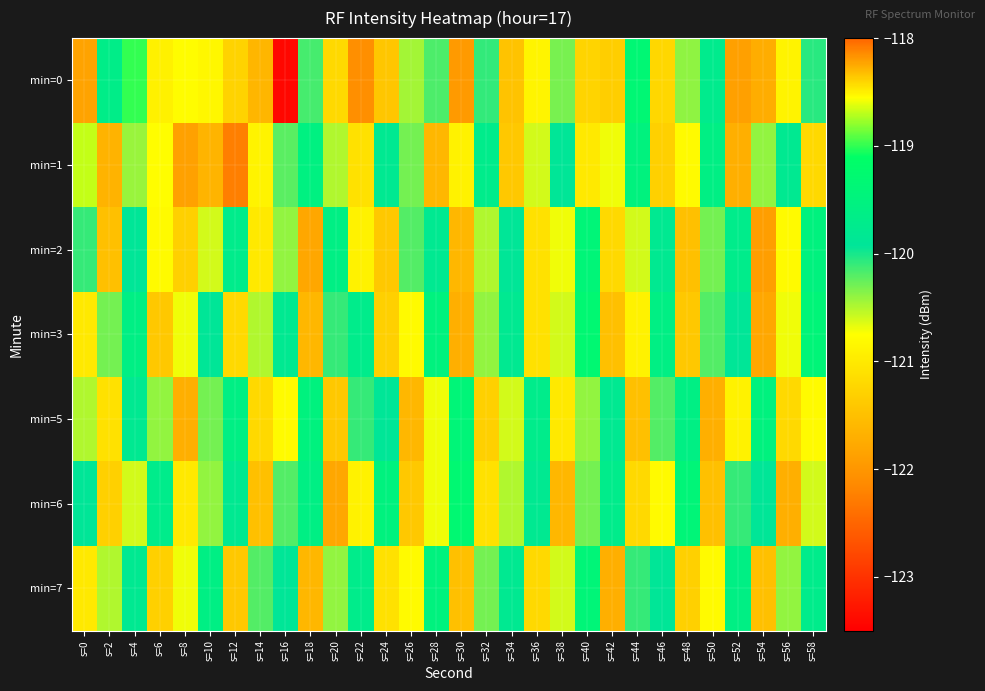

Reading left to right, extract all data points from this chart.

min=0: s=0=-121.8	s=2=-119.7	s=4=-119.0	s=6=-120.9	s=8=-120.8	s=10=-120.8	s=12=-121.3	s=14=-118.3	s=16=-123.4	s=18=-120.2	s=20=-121.2	s=22=-122.1	s=24=-121.4	s=26=-120.5	s=28=-120.2	s=30=-121.9	s=32=-120.1	s=34=-121.5	s=36=-120.9	s=38=-120.3	s=40=-121.3	s=42=-121.3	s=44=-119.3	s=46=-121.2	s=48=-120.4	s=50=-119.8	s=52=-121.9	s=54=-121.7	s=56=-120.9	s=58=-120.1
min=1: s=0=-118.7	s=2=-121.7	s=4=-120.4	s=6=-120.8	s=8=-121.9	s=10=-121.6	s=12=-122.3	s=14=-120.9	s=16=-120.2	s=18=-119.5	s=20=-120.5	s=22=-121.1	s=24=-119.8	s=26=-120.3	s=28=-121.6	s=30=-120.9	s=32=-119.7	s=34=-121.4	s=36=-120.6	s=38=-119.9	s=40=-121.0	s=42=-120.7	s=44=-119.5	s=46=-121.3	s=48=-120.8	s=50=-119.6	s=52=-121.7	s=54=-120.4	s=56=-119.8	s=58=-121.2
min=2: s=0=-120.1	s=2=-121.5	s=4=-119.9	s=6=-120.8	s=8=-121.3	s=10=-120.6	s=12=-119.7	s=14=-121.0	s=16=-120.4	s=18=-121.8	s=20=-119.6	s=22=-120.9	s=24=-121.4	s=26=-120.2	s=28=-119.8	s=30=-121.6	s=32=-120.5	s=34=-119.9	s=36=-121.1	s=38=-120.7	s=40=-119.4	s=42=-121.2	s=44=-120.6	s=46=-119.8	s=48=-121.5	s=50=-120.3	s=52=-119.7	s=54=-121.9	s=56=-120.8	s=58=-119.5
min=3: s=0=-121.0	s=2=-120.3	s=4=-119.6	s=6=-121.4	s=8=-120.7	s=10=-119.9	s=12=-121.2	s=14=-120.5	s=16=-119.8	s=18=-121.6	s=20=-120.1	s=22=-119.7	s=24=-121.3	s=26=-120.8	s=28=-119.5	s=30=-121.7	s=32=-120.4	s=34=-119.8	s=36=-121.1	s=38=-120.6	s=40=-119.3	s=42=-121.5	s=44=-120.9	s=46=-119.6	s=48=-121.4	s=50=-120.2	s=52=-119.9	s=54=-121.8	s=56=-120.7	s=58=-119.4
min=5: s=0=-120.5	s=2=-121.1	s=4=-119.8	s=6=-120.4	s=8=-121.7	s=10=-120.3	s=12=-119.6	s=14=-121.2	s=16=-120.8	s=18=-119.5	s=20=-121.4	s=22=-120.1	s=24=-119.9	s=26=-121.6	s=28=-120.7	s=30=-119.4	s=32=-121.3	s=34=-120.6	s=36=-119.7	s=38=-121.0	s=40=-120.4	s=42=-119.8	s=44=-121.5	s=46=-120.2	s=48=-119.6	s=50=-121.7	s=52=-120.9	s=54=-119.5	s=56=-121.2	s=58=-120.8
min=6: s=0=-119.9	s=2=-121.3	s=4=-120.6	s=6=-119.7	s=8=-121.0	s=10=-120.4	s=12=-119.8	s=14=-121.5	s=16=-120.2	s=18=-119.6	s=20=-121.8	s=22=-120.9	s=24=-119.5	s=26=-121.4	s=28=-120.7	s=30=-119.3	s=32=-121.1	s=34=-120.5	s=36=-119.8	s=38=-121.6	s=40=-120.3	s=42=-119.7	s=44=-121.2	s=46=-120.8	s=48=-119.4	s=50=-121.5	s=52=-120.1	s=54=-119.9	s=56=-121.7	s=58=-120.6
min=7: s=0=-121.0	s=2=-120.5	s=4=-119.8	s=6=-121.3	s=8=-120.7	s=10=-119.6	s=12=-121.4	s=14=-120.2	s=16=-119.9	s=18=-121.6	s=20=-120.4	s=22=-119.7	s=24=-121.1	s=26=-120.8	s=28=-119.5	s=30=-121.5	s=32=-120.3	s=34=-119.8	s=36=-121.2	s=38=-120.6	s=40=-119.4	s=42=-121.7	s=44=-120.1	s=46=-119.9	s=48=-121.3	s=50=-120.8	s=52=-119.6	s=54=-121.5	s=56=-120.4	s=58=-119.7